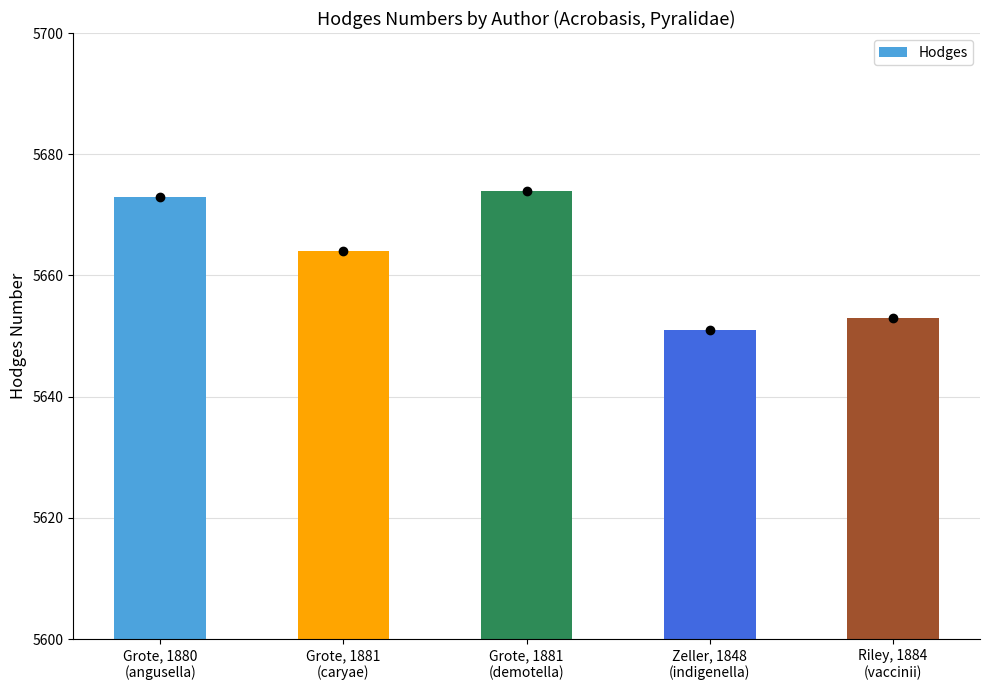

Where does the data first go above 5664?

Grote, 1880
(angusella)